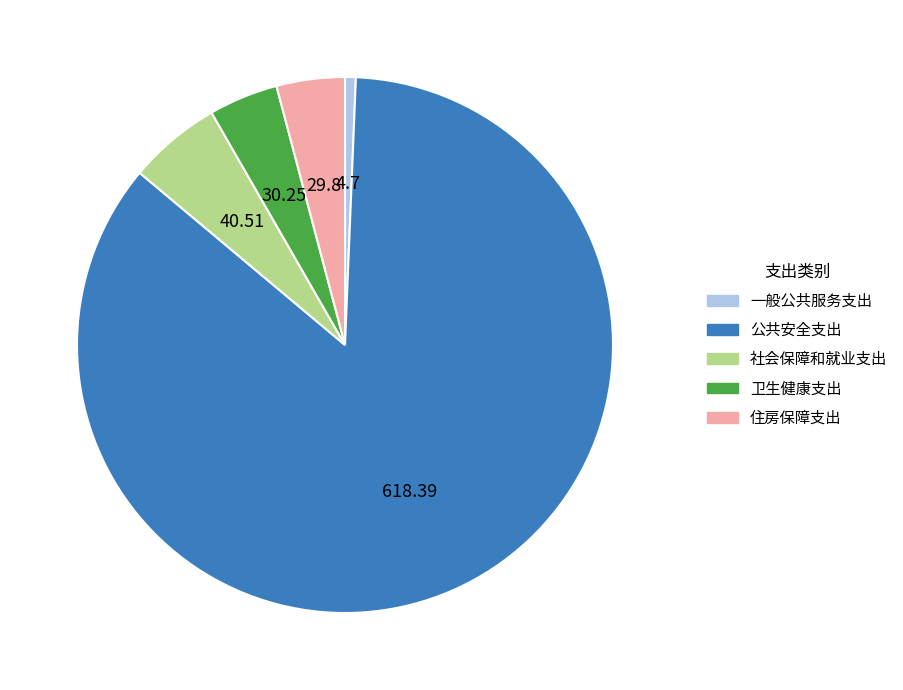

Is the sum of 社会保障和就业支出 and 公共安全支出 greater than half?

Yes